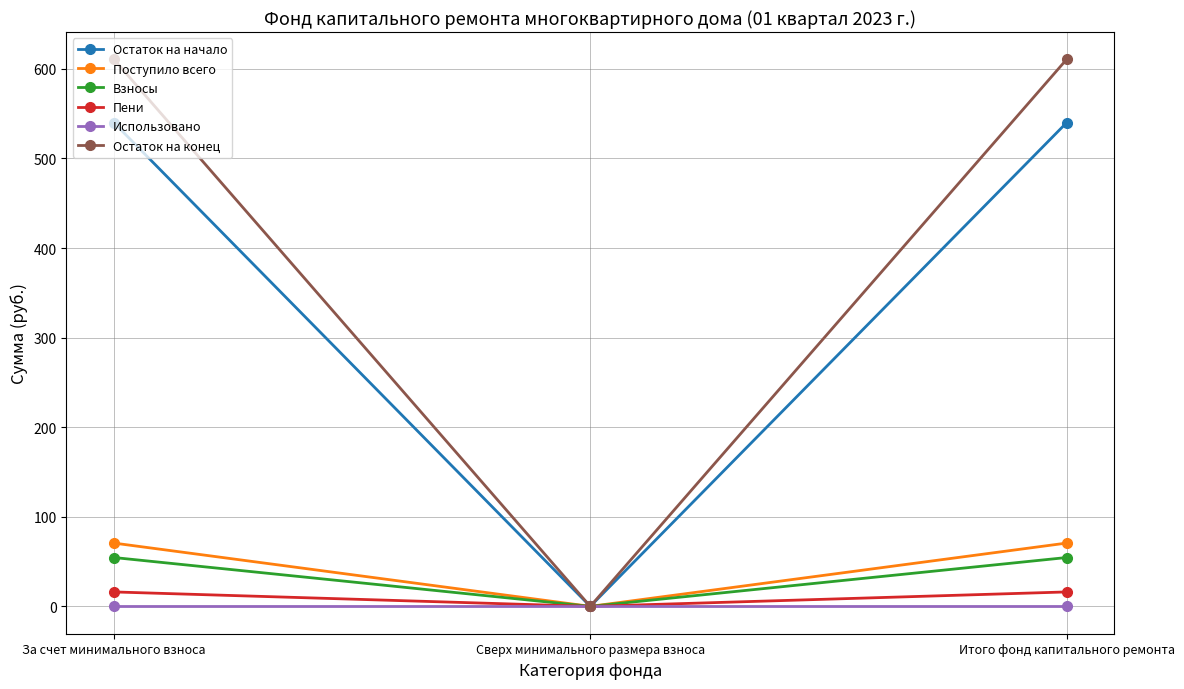

How many values in the Поступило всего series exceed 70?

2